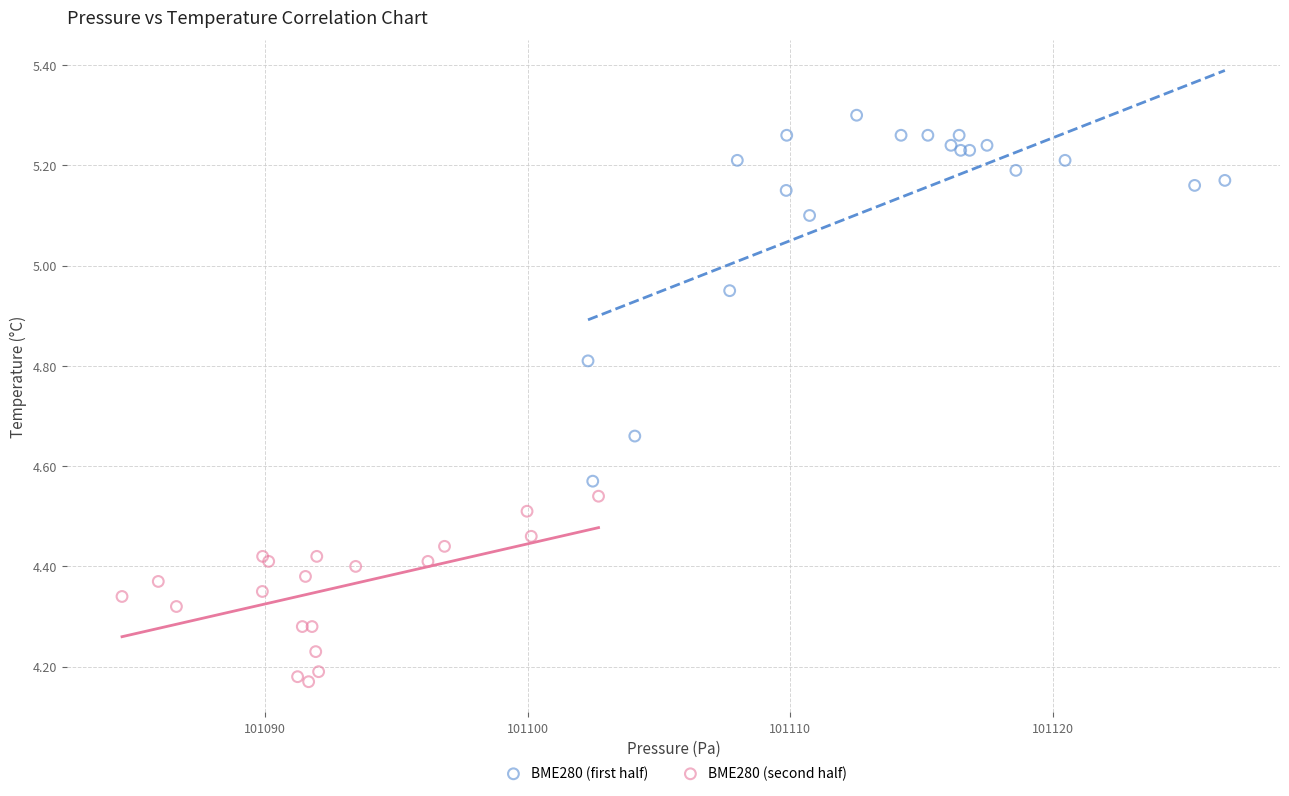

Which series contains the lowest Y value?

BME280 (second half)